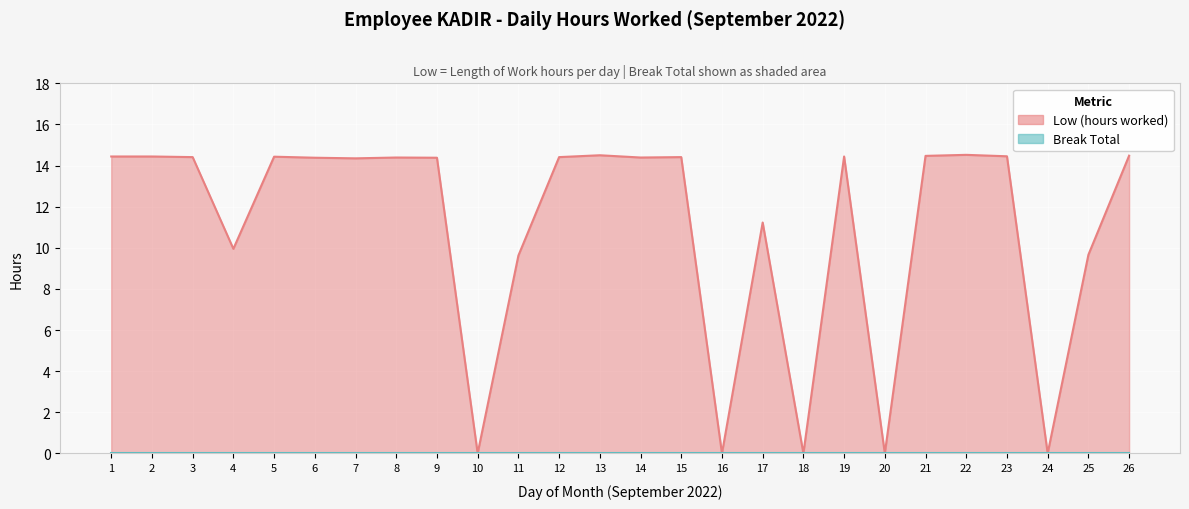

What is the change in value from 14 to 22?

+0.1